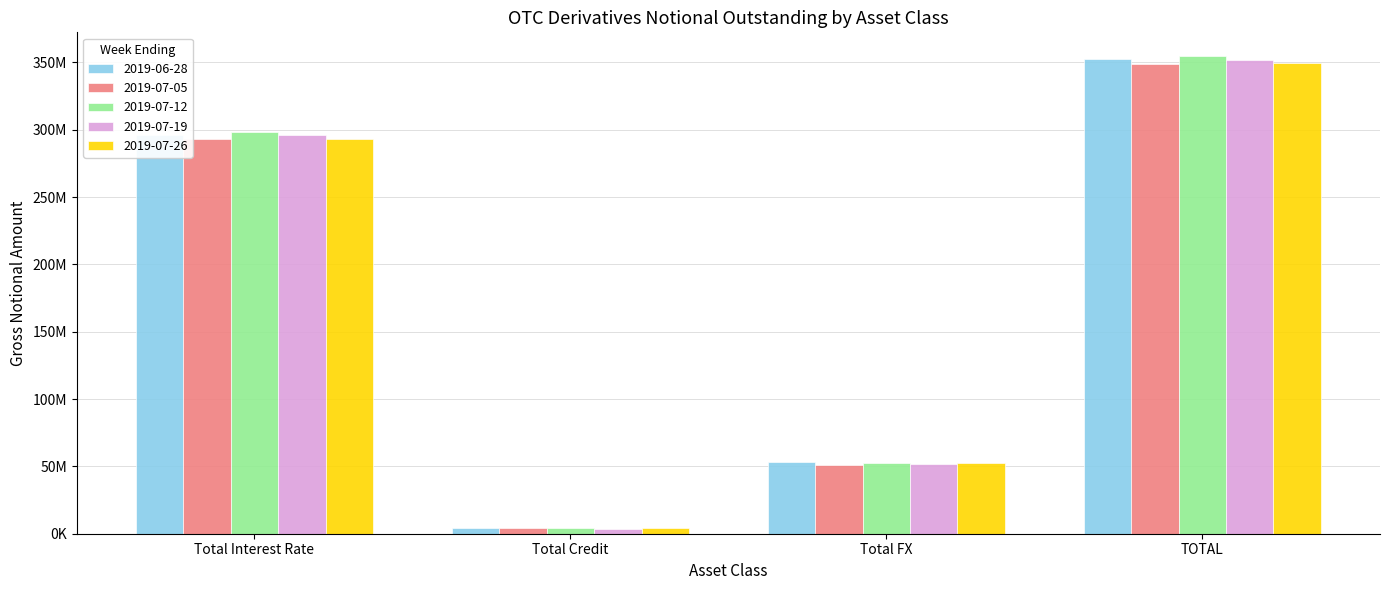

What are all the series names shown in the legend?

2019-06-28, 2019-07-05, 2019-07-12, 2019-07-19, 2019-07-26